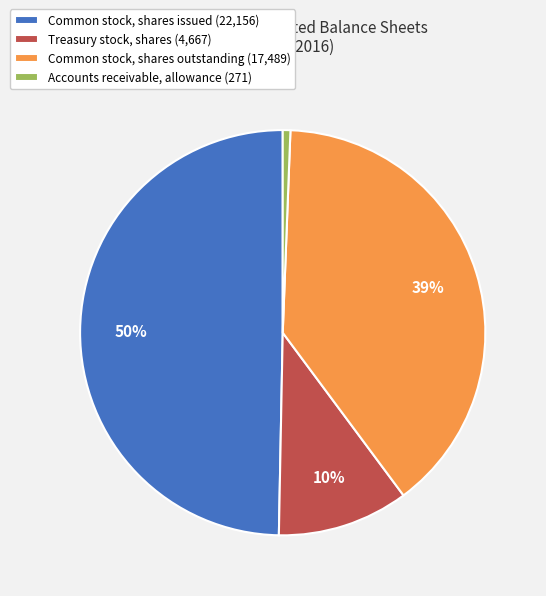

To the nearest percent, what is the combined percentage of Common stock, shares outstanding and Common stock, shares issued?

89%